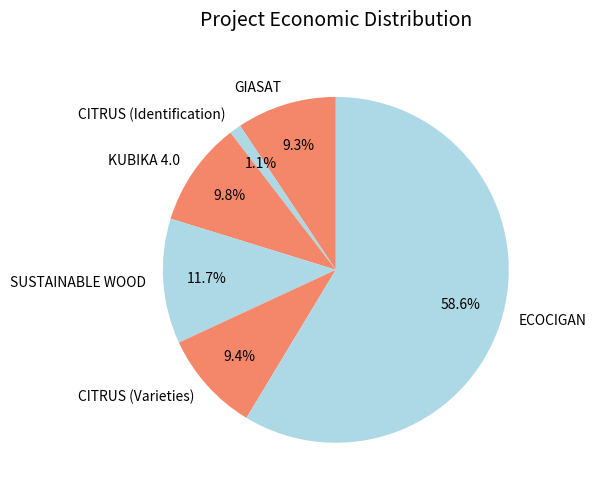

Which has a higher value, CITRUS (Identification) or GIASAT?

GIASAT